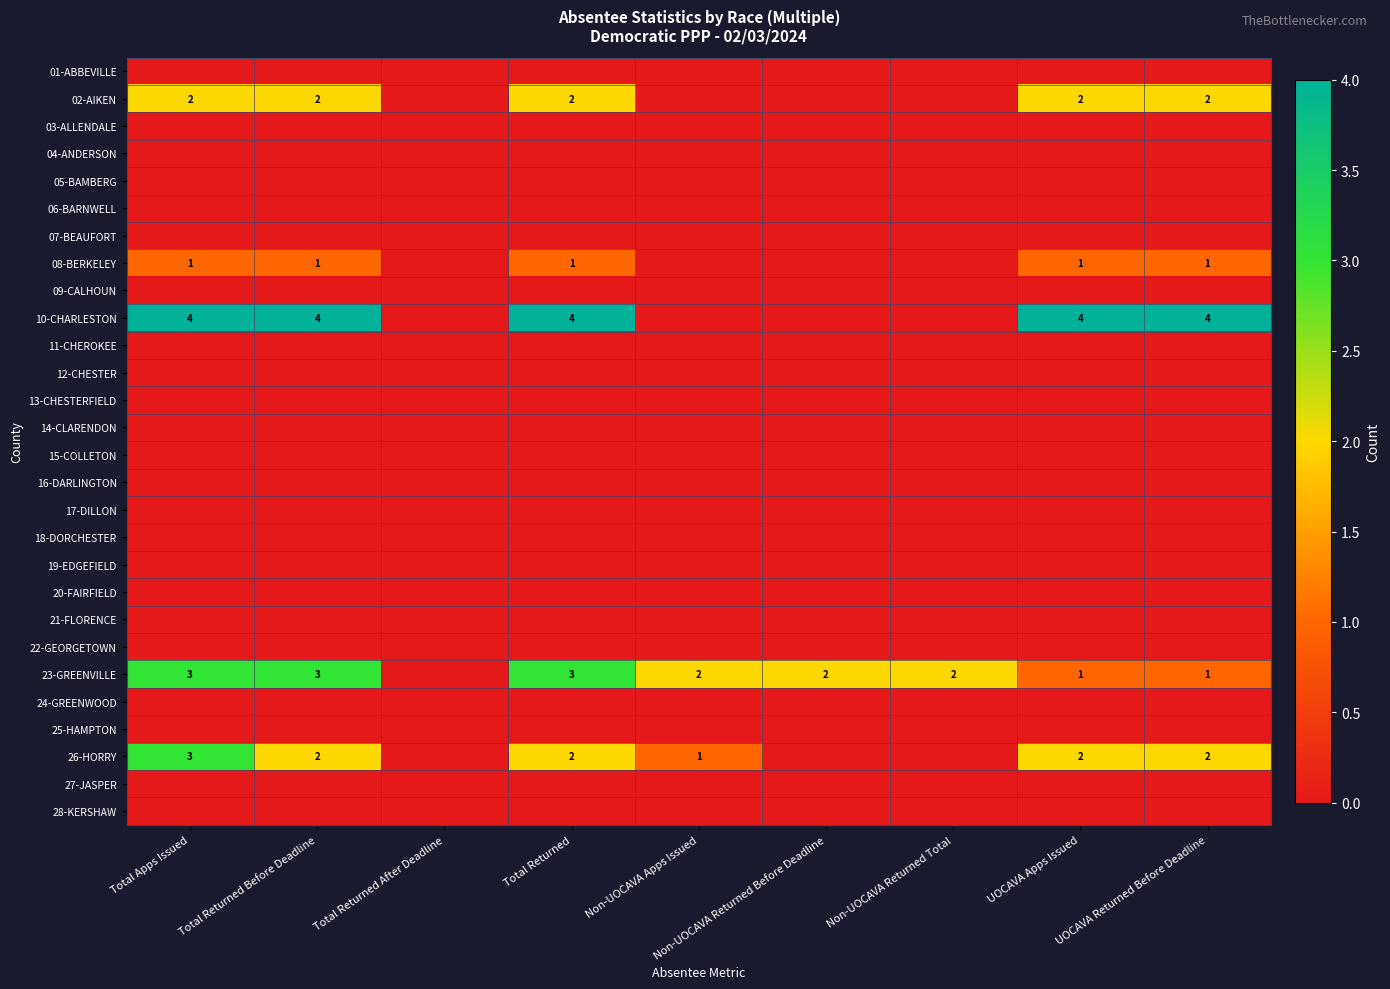

The value of 26-HORRY at UOCAVA Apps Issued is 2. True or false?

True